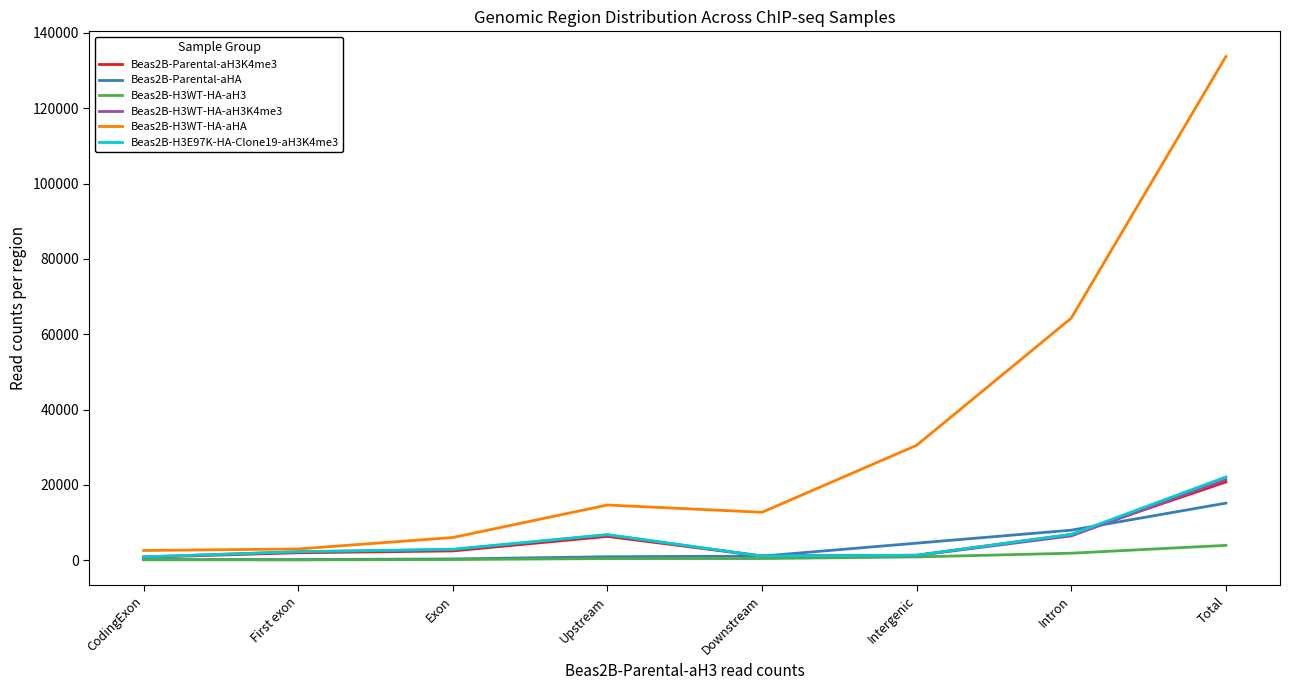

What position from the left is Intron?

7